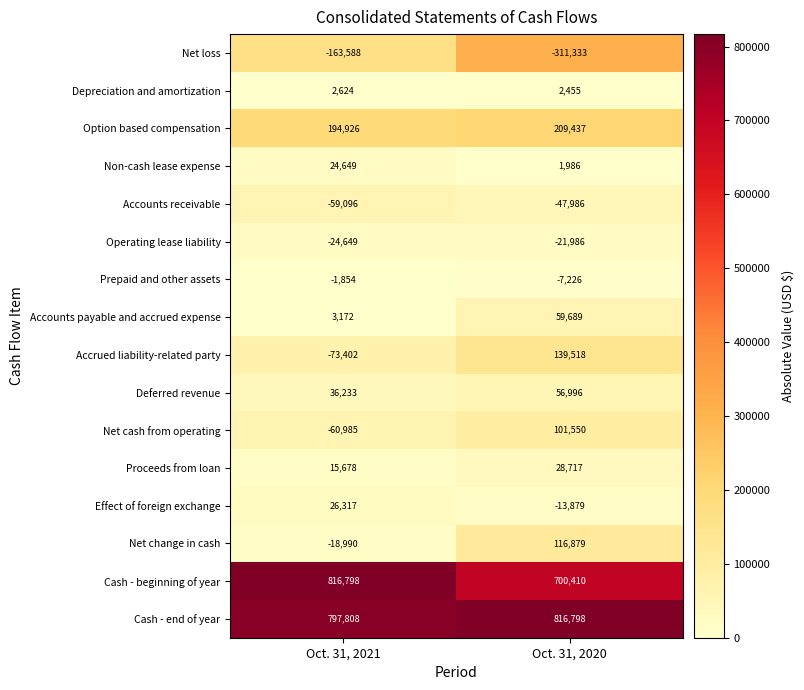

Is it true that Accounts receivable equals -47986 at Oct. 31, 2020?

True